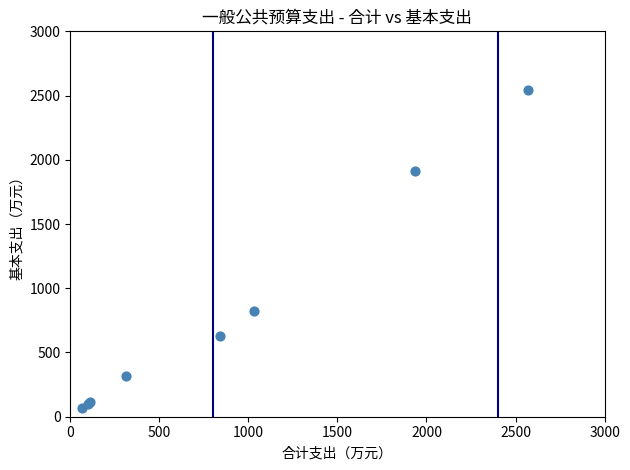

What Y value in the scatter plot is closest to 1303?

824.4